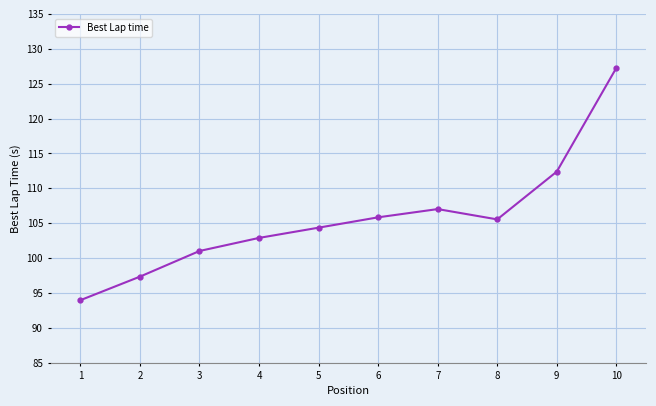

What is the change in value from 3 to 8?

+4.5